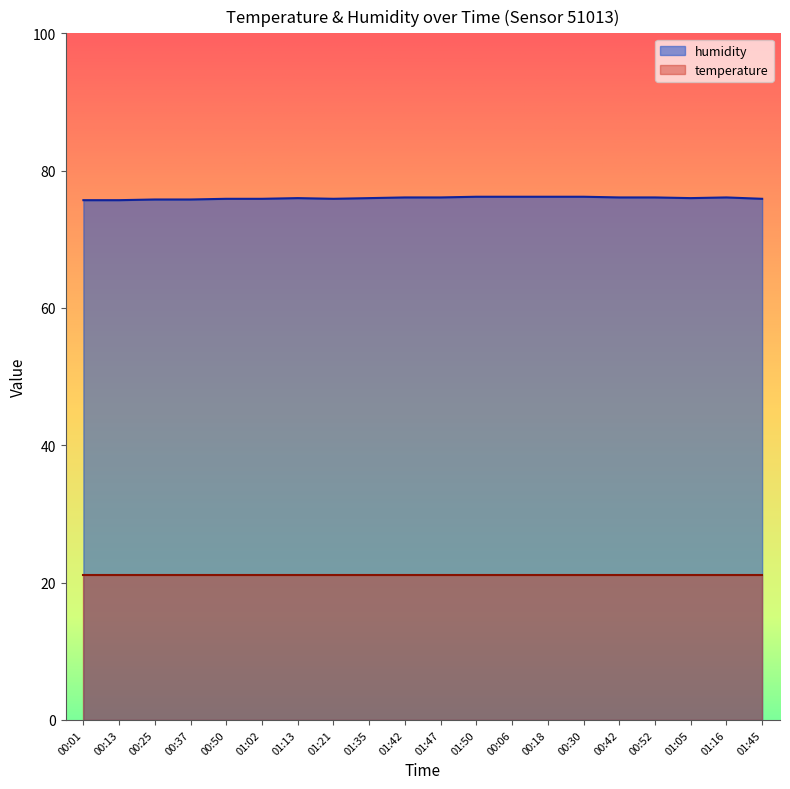

How many lines are shown in the chart?

2